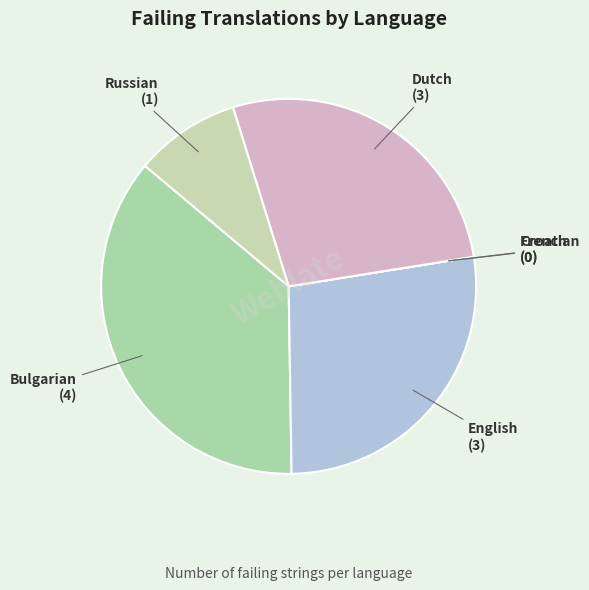

Which category has the biggest portion of the pie?

Bulgarian